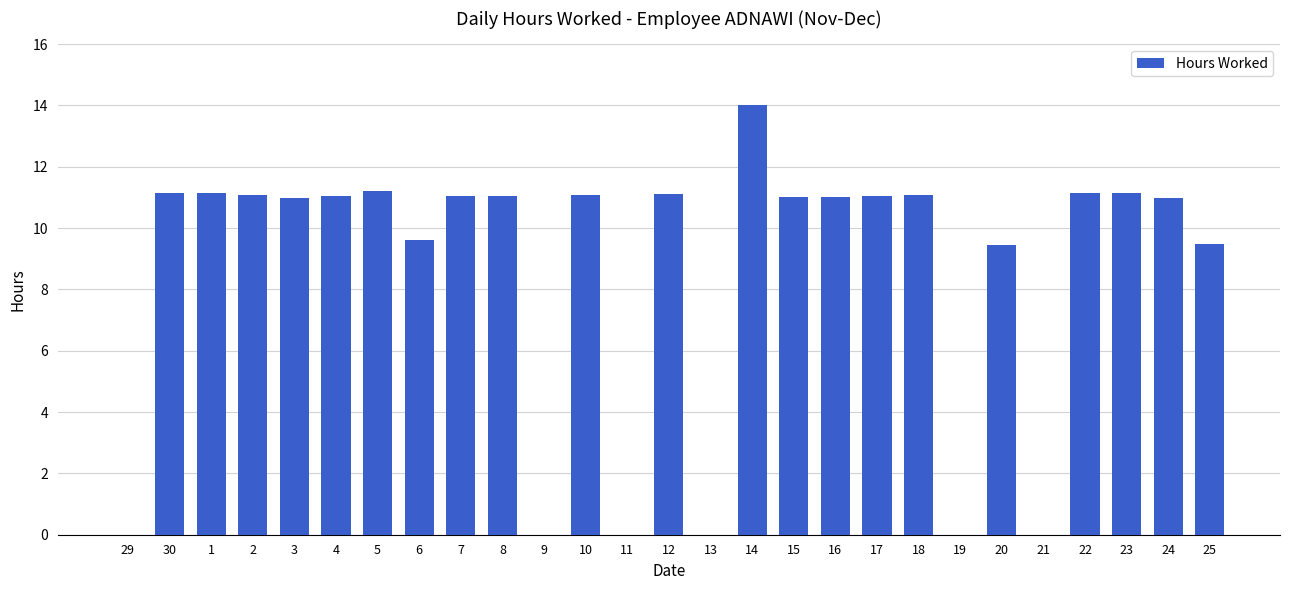

What is the average value?

8.6